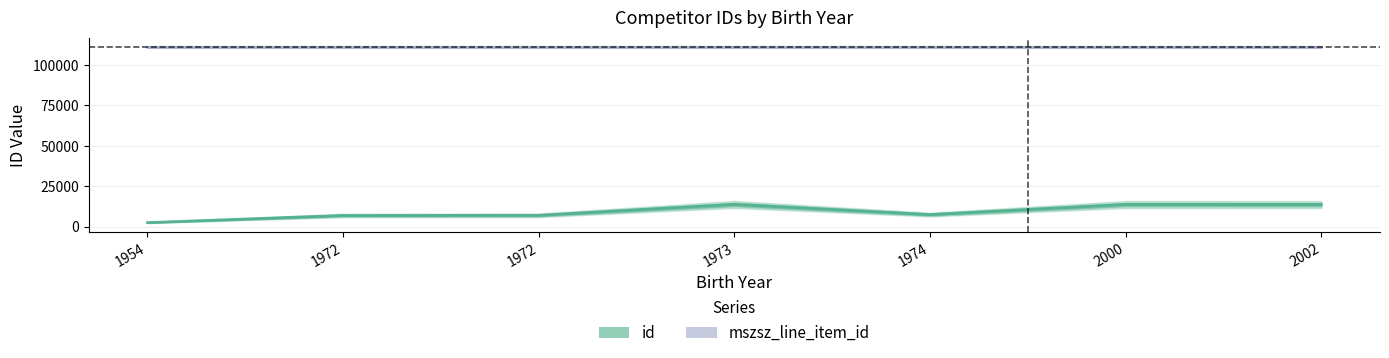

The mszsz_line_item_id series shows 110970 at 1972. True or false?

True